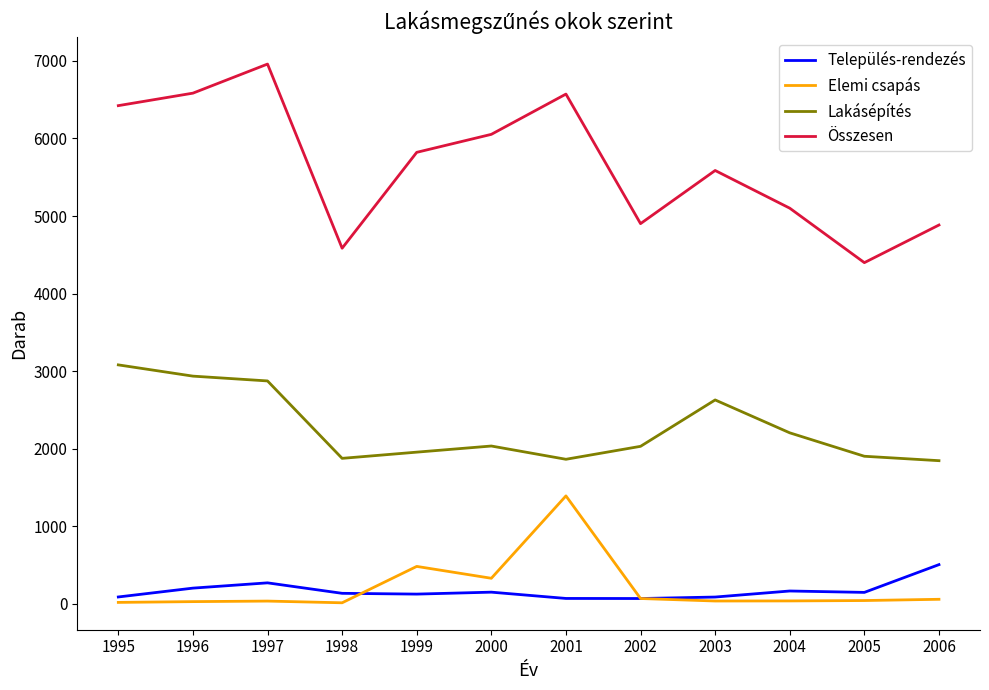

What is the difference between the Összesen values at 2004 and 2006?

217